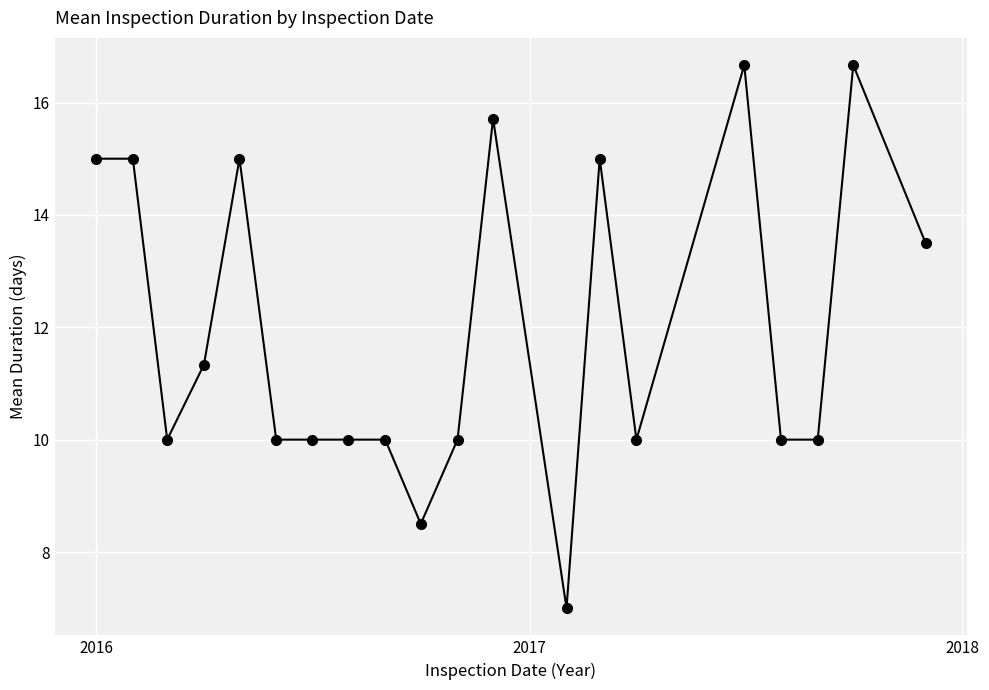

What is the difference between the second highest and second lowest values?

8.2